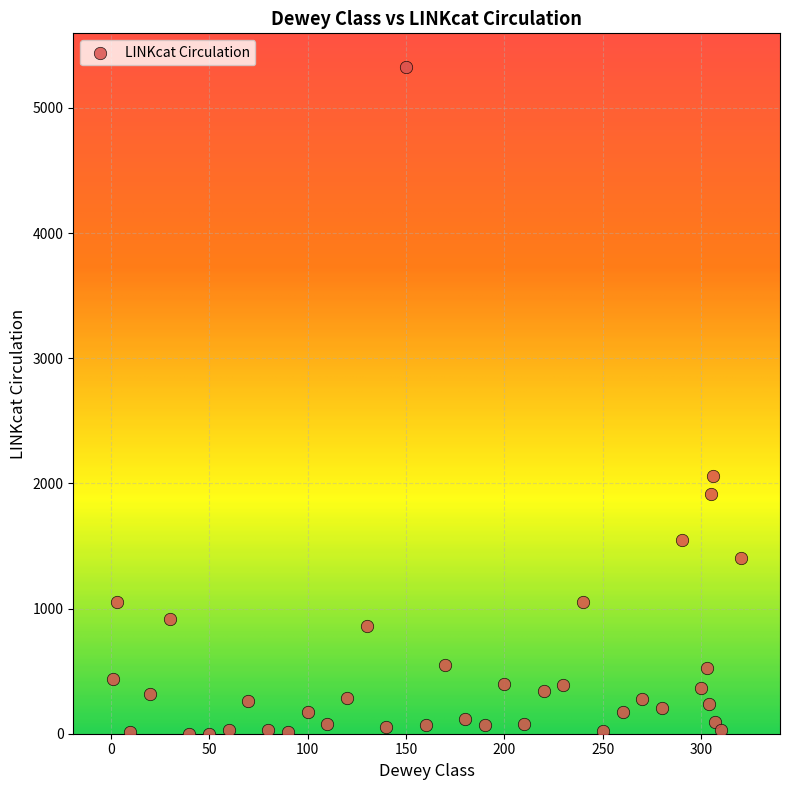

What is the range of X values (max minus min)?

319